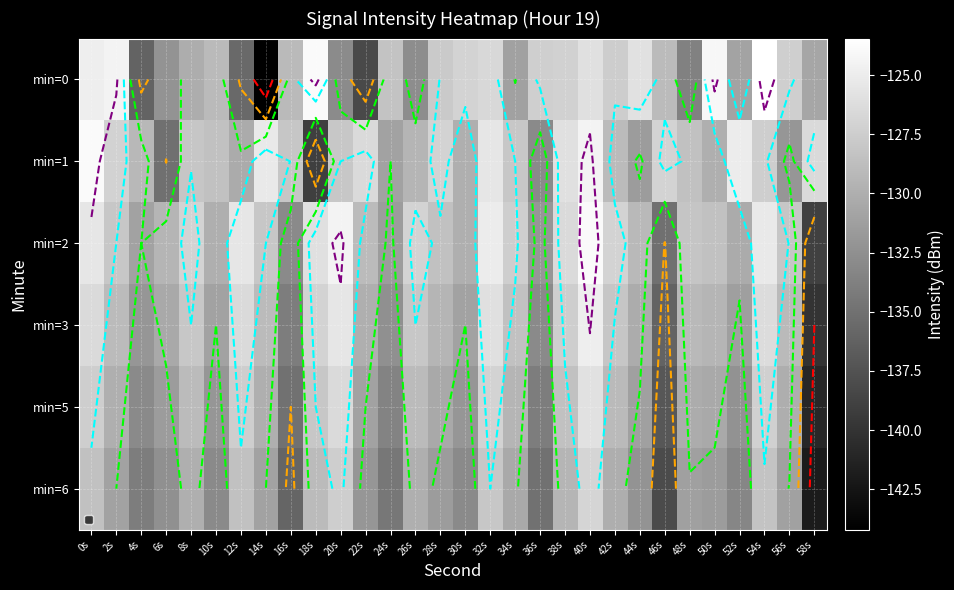

Which series has the widest spread of values?

min=0